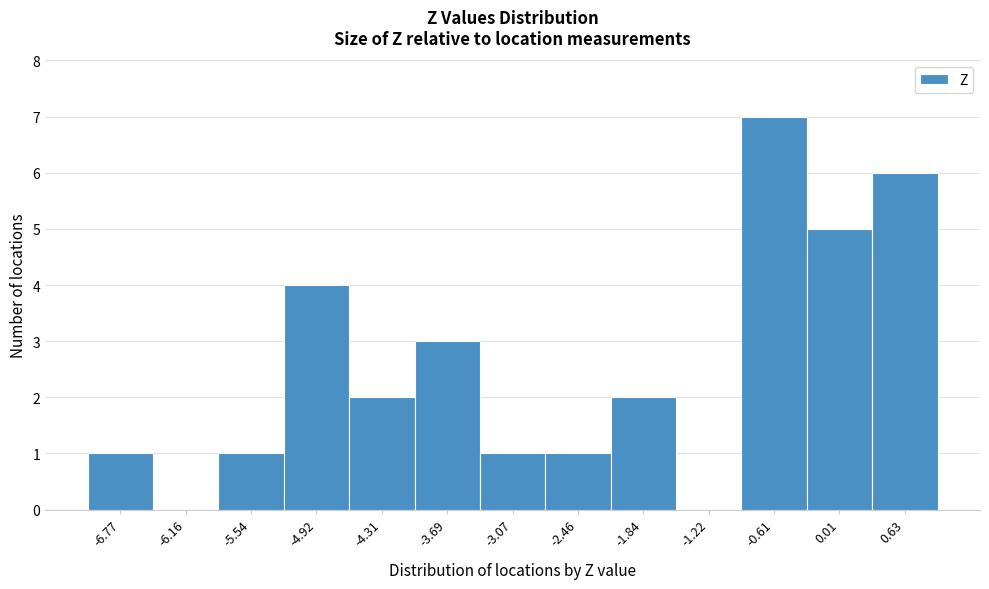

Reading left to right, transcribe this chart: for each bar, give the range it covers on the x-axis and its height. Neither the bar edges nor the heights are printed on the chart, so give them approximately, as read against the axes.

-7.1 to -6.5: 1
-6.5 to -5.8: 0
-5.8 to -5.2: 1
-5.2 to -4.6: 4
-4.6 to -4.0: 2
-4.0 to -3.4: 3
-3.4 to -2.8: 1
-2.8 to -2.1: 1
-2.1 to -1.5: 2
-1.5 to -0.9: 0
-0.9 to -0.3: 7
-0.3 to 0.3: 5
0.3 to 0.9: 6